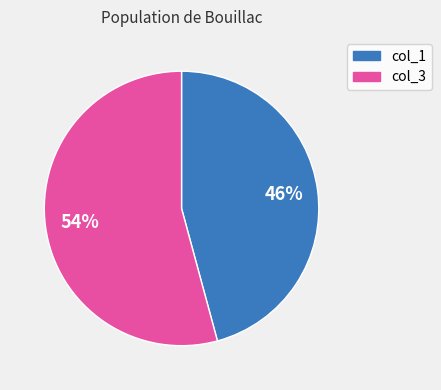

To the nearest percent, what is the average slice percentage?

50%